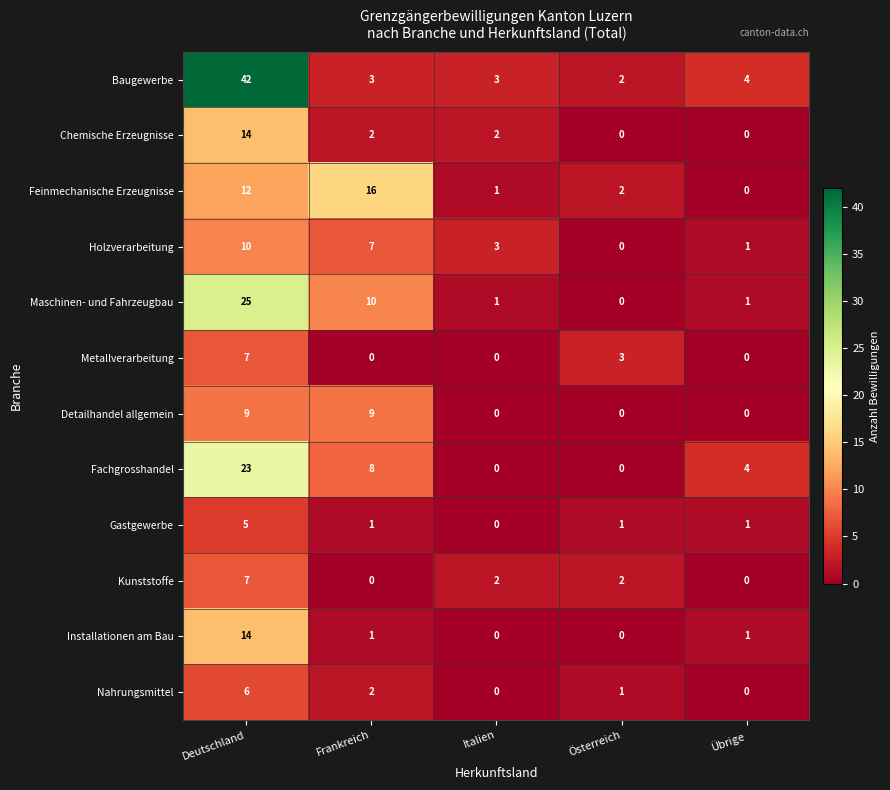

True or false: Gastgewerbe has a value of 0 at Italien.

True